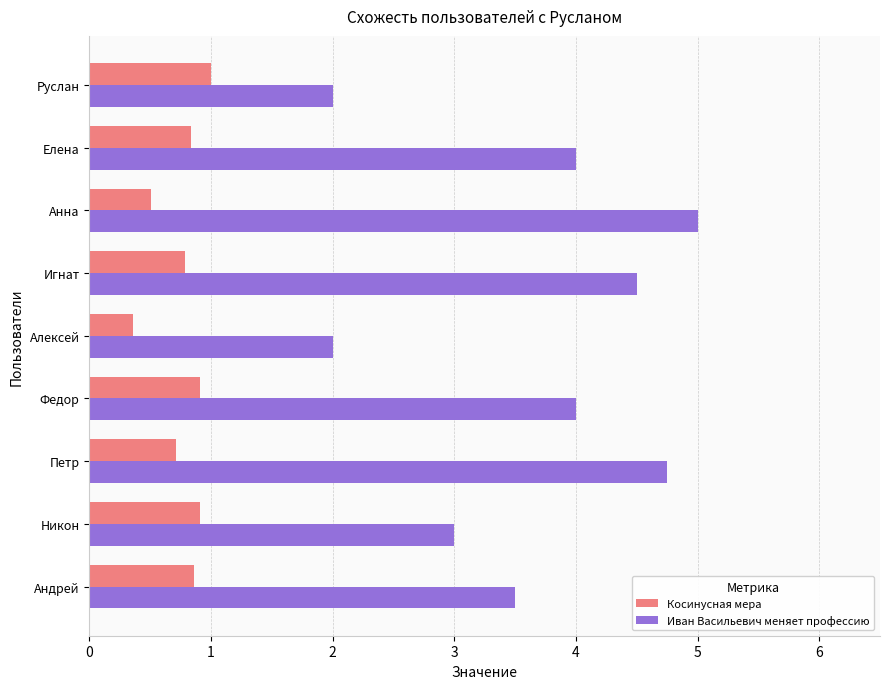

Is the value of Косинусная мера at Анна greater than the value of Иван Васильевич меняет профессию at Алексей?

No